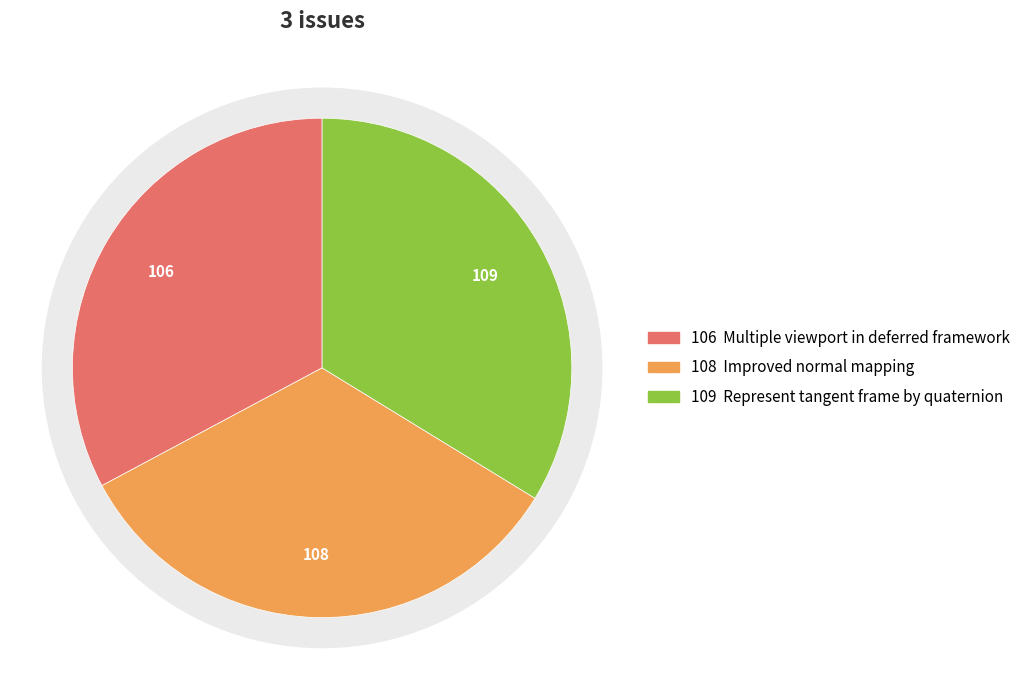

To the nearest percent, what portion does Improved normal mapping represent?

33%